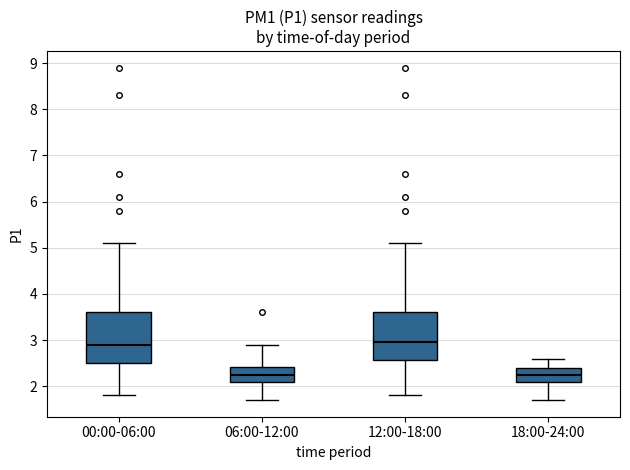

Where does the lower whisker of the box for 06:00-12:00 end on the y-axis? The values are not printed on the chart, so give them approximately, as read against the axis.

1.7